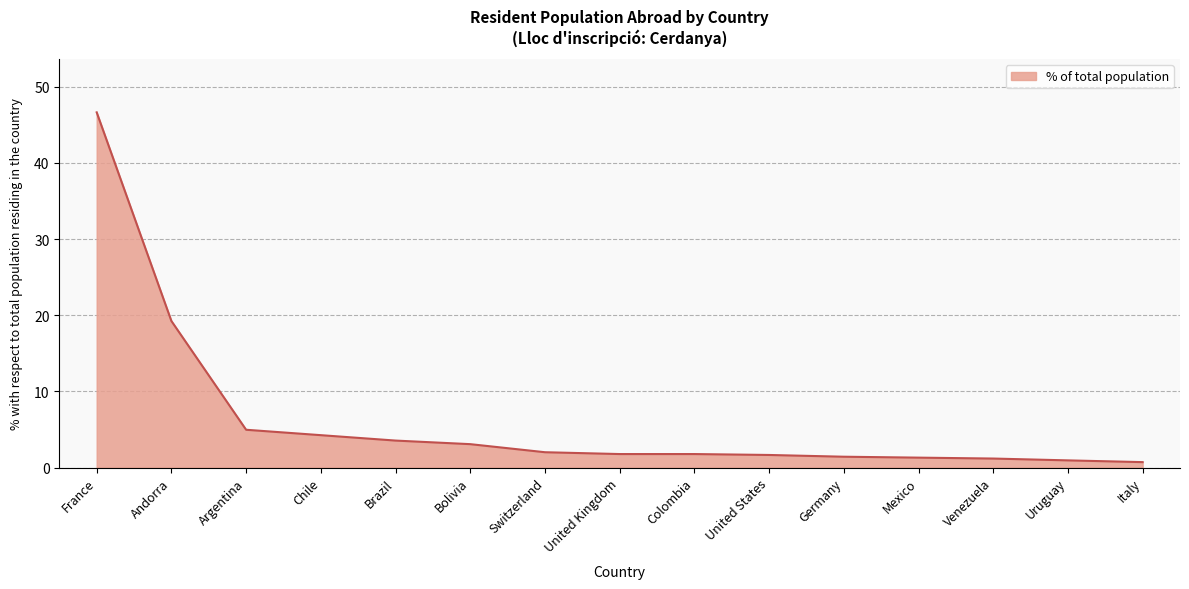

What is the greatest value displayed?

46.6